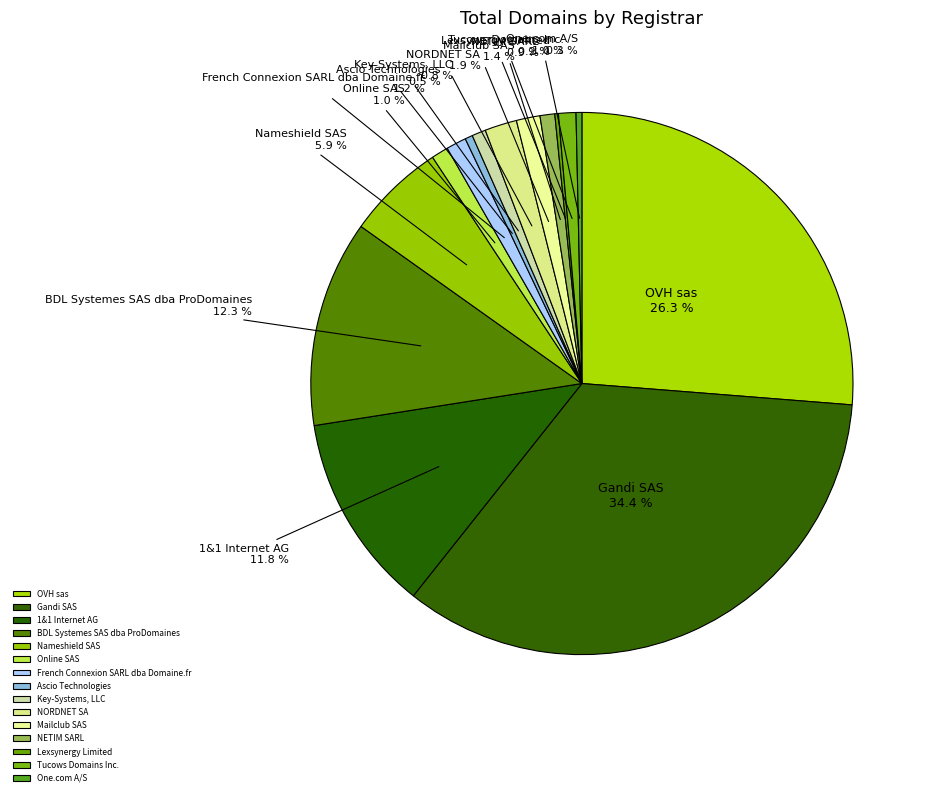

Is it true that Online SAS is 13% of the pie?

False